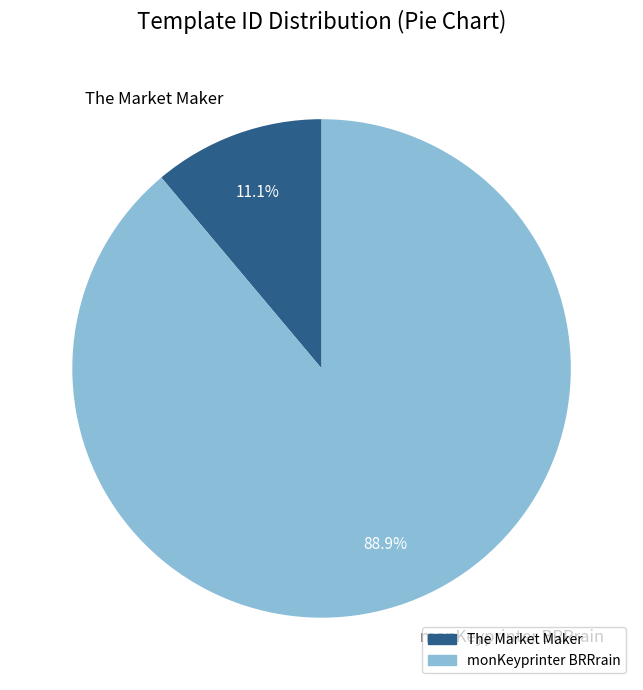

What percentage is NOT represented by The Market Maker?

88.9%